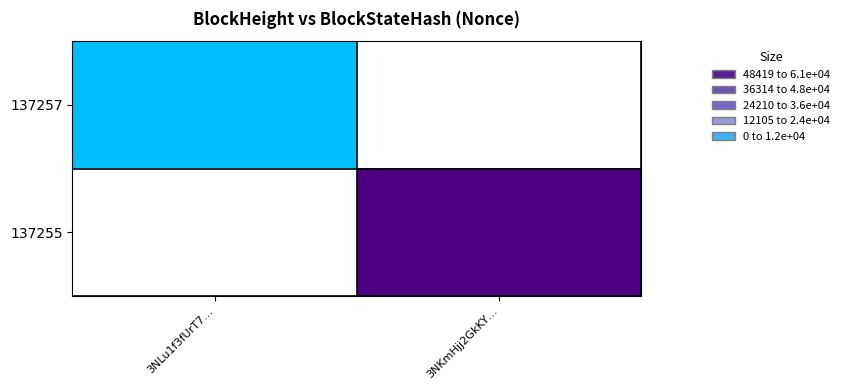

The value of 137255 at 3NKmHjj2GkKY… is 60524.0. True or false?

True